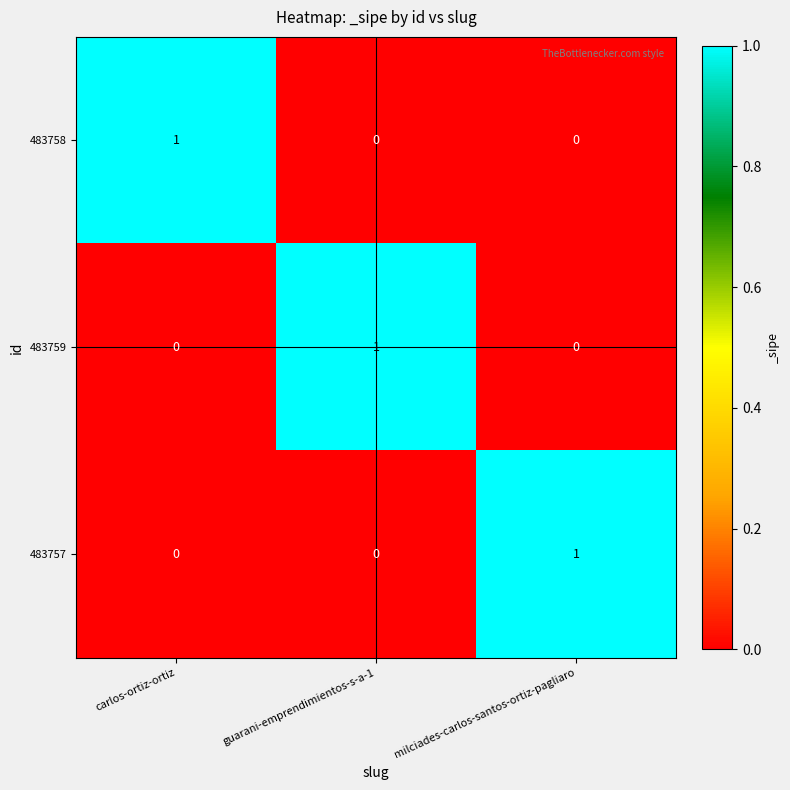

What is the greatest value displayed?

1